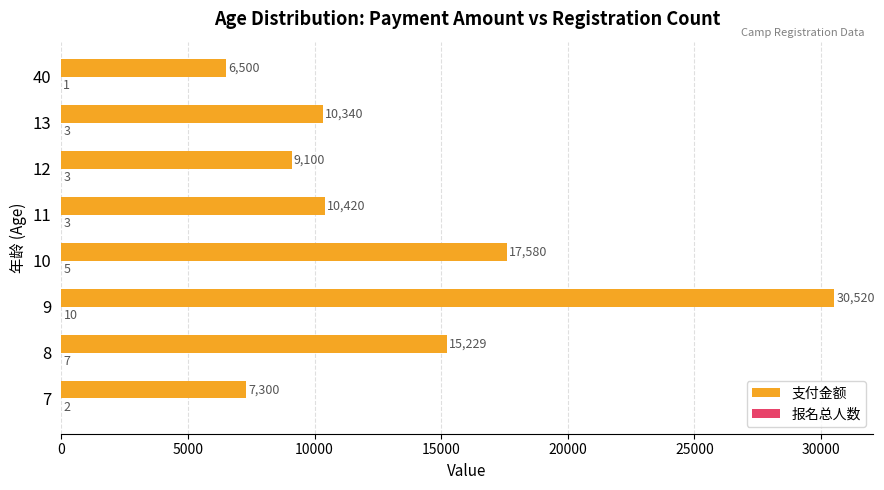

What is the total value across all series at 10?

17585